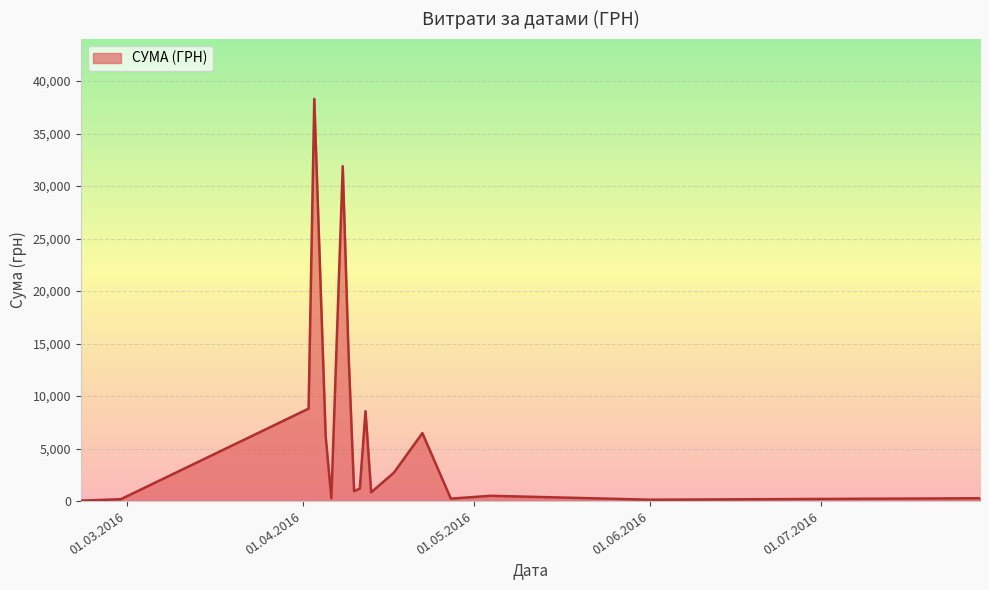

What is the maximum value shown in the chart?

38303.0